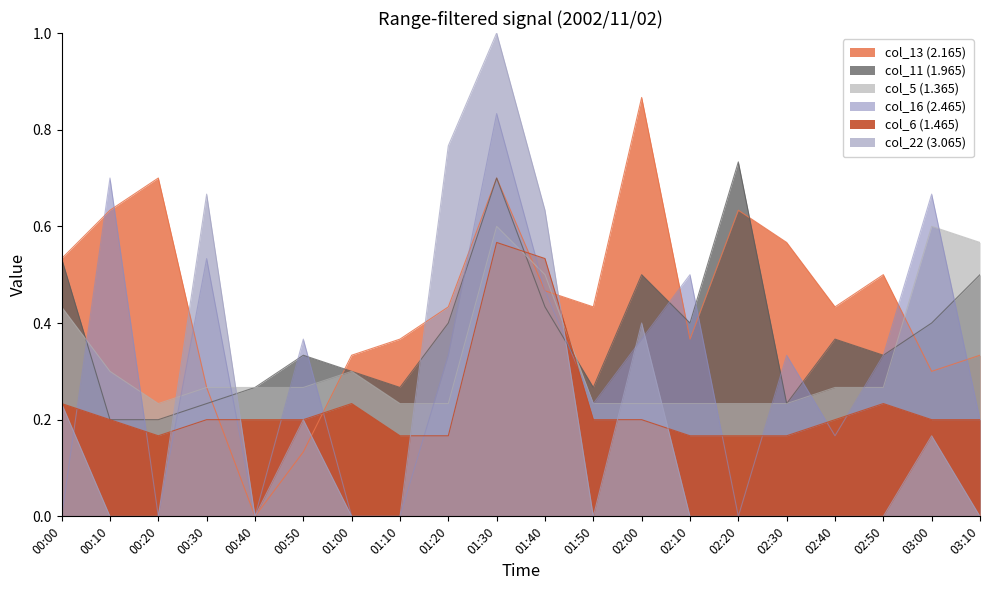

What is the label of the 5th point from the right?

02:30